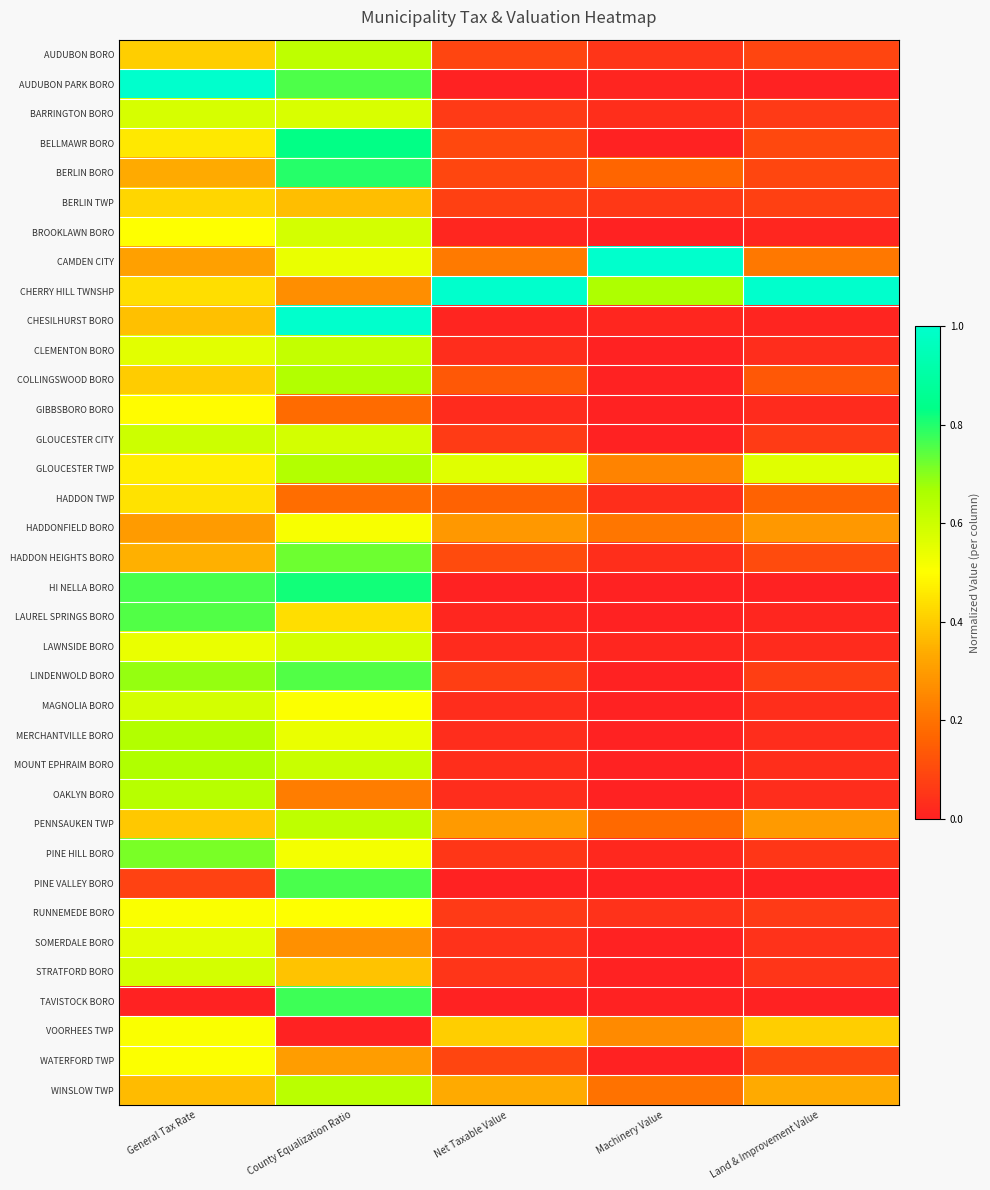

Rank the series by their maximum value, from lowest to highest.

BERLIN TWP, HADDON TWP, GIBBSBORO BORO, WATERFORD TWP, RUNNEMEDE BORO, VOORHEES TWP, HADDONFIELD BORO, SOMERDALE BORO, BARRINGTON BORO, LAWNSIDE BORO, STRATFORD BORO, BROOKLAWN BORO, MAGNOLIA BORO, GLOUCESTER CITY, CLEMENTON BORO, PENNSAUKEN TWP, AUDUBON BORO, WINSLOW TWP, OAKLYN BORO, GLOUCESTER TWP, MERCHANTVILLE BORO, COLLINGSWOOD BORO, MOUNT EPHRAIM BORO, PINE HILL BORO, HADDON HEIGHTS BORO, LINDENWOLD BORO, LAUREL SPRINGS BORO, PINE VALLEY BORO, TAVISTOCK BORO, BERLIN BORO, HI NELLA BORO, BELLMAWR BORO, AUDUBON PARK BORO, CAMDEN CITY, CHERRY HILL TWNSHP, CHESILHURST BORO